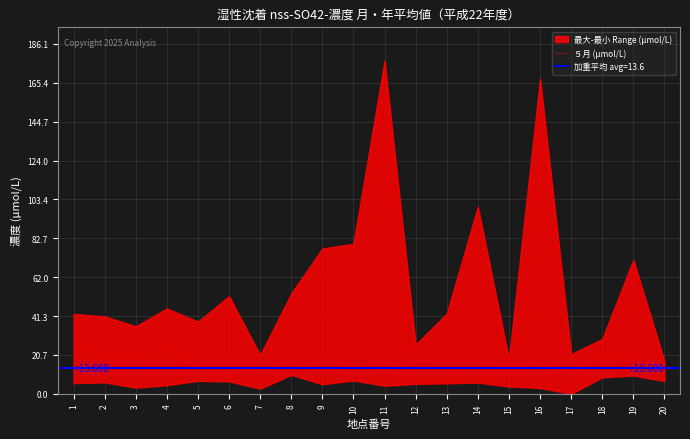

What is the change in value from 2 to 12?

-2.8